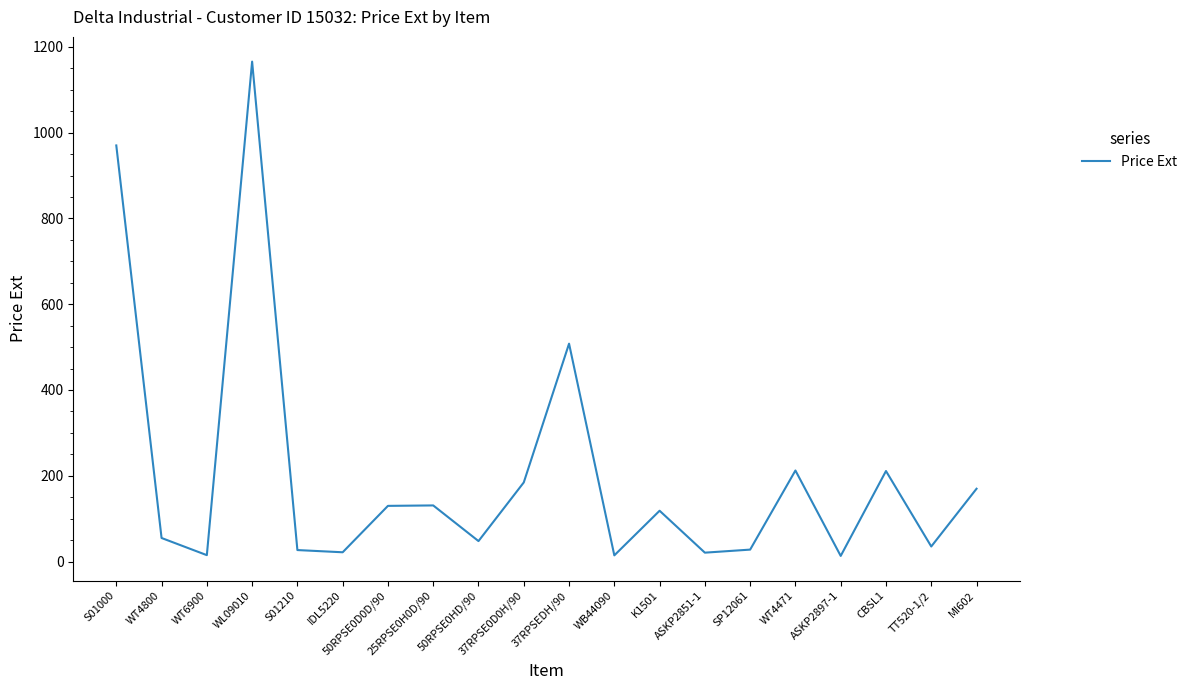

How many interior local peaks (higher than both neighbors) does the data have?

6